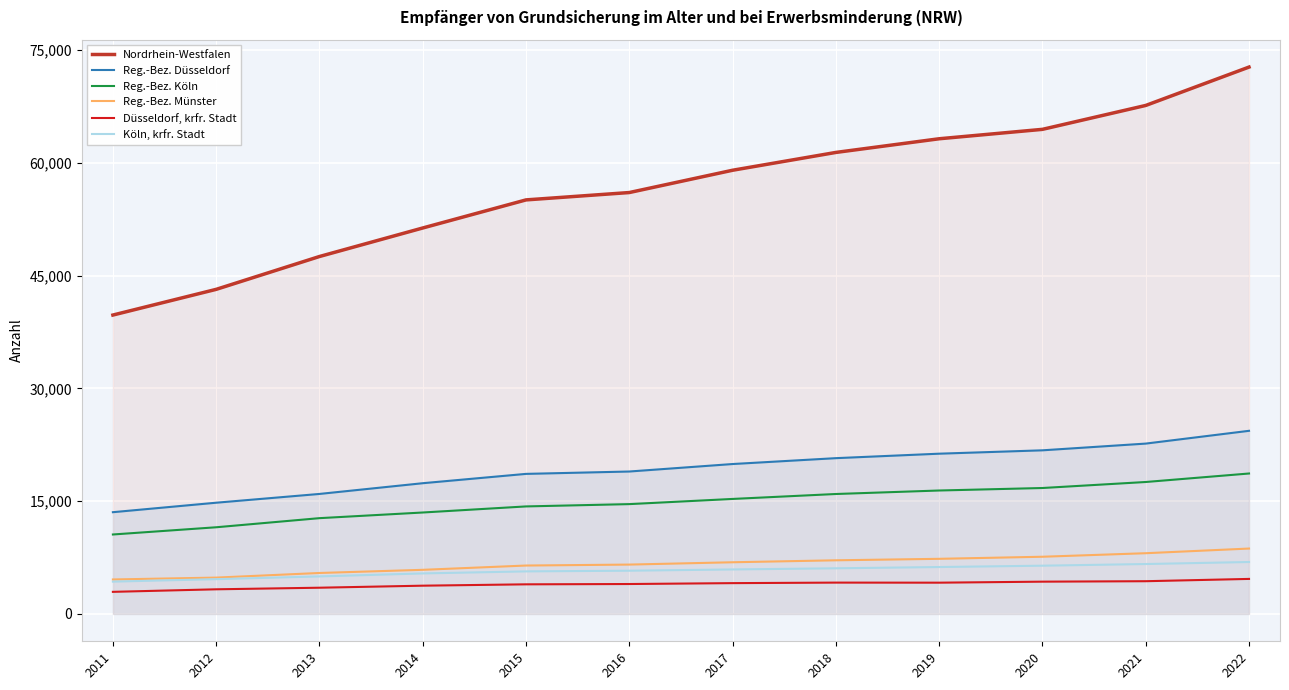

Where does the Reg.-Bez. Köln series first go above 15301?

2018